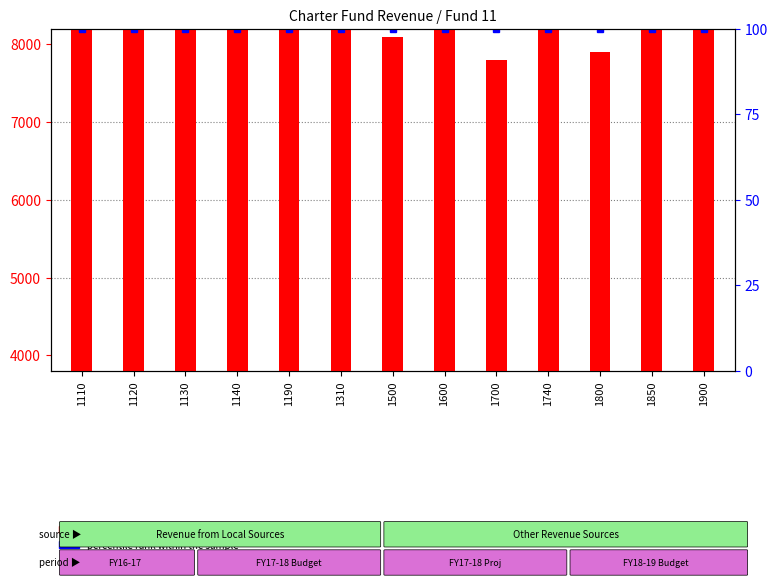

Is the value of percentile rank within the sample at 1120 greater than the value of count at 1120?

No